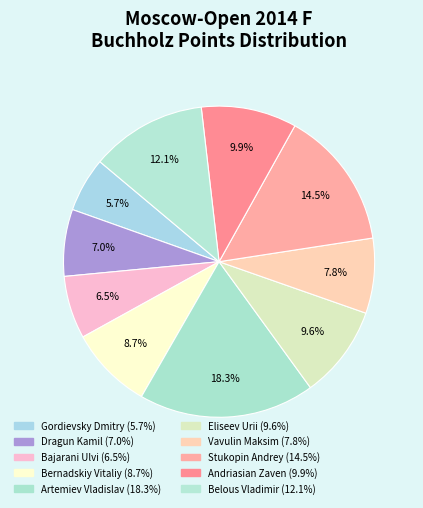

Count the number of slices in the pie.

10